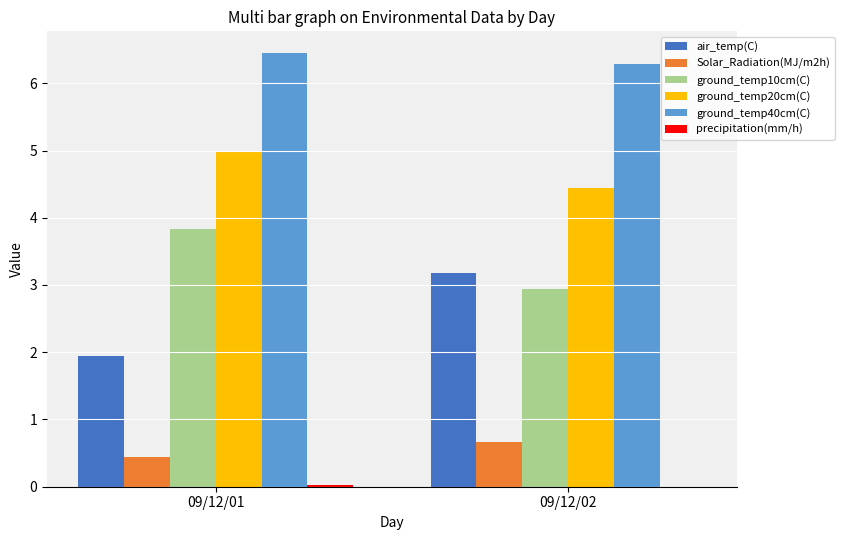

At which label does air_temp(C) first exceed 3?

09/12/02